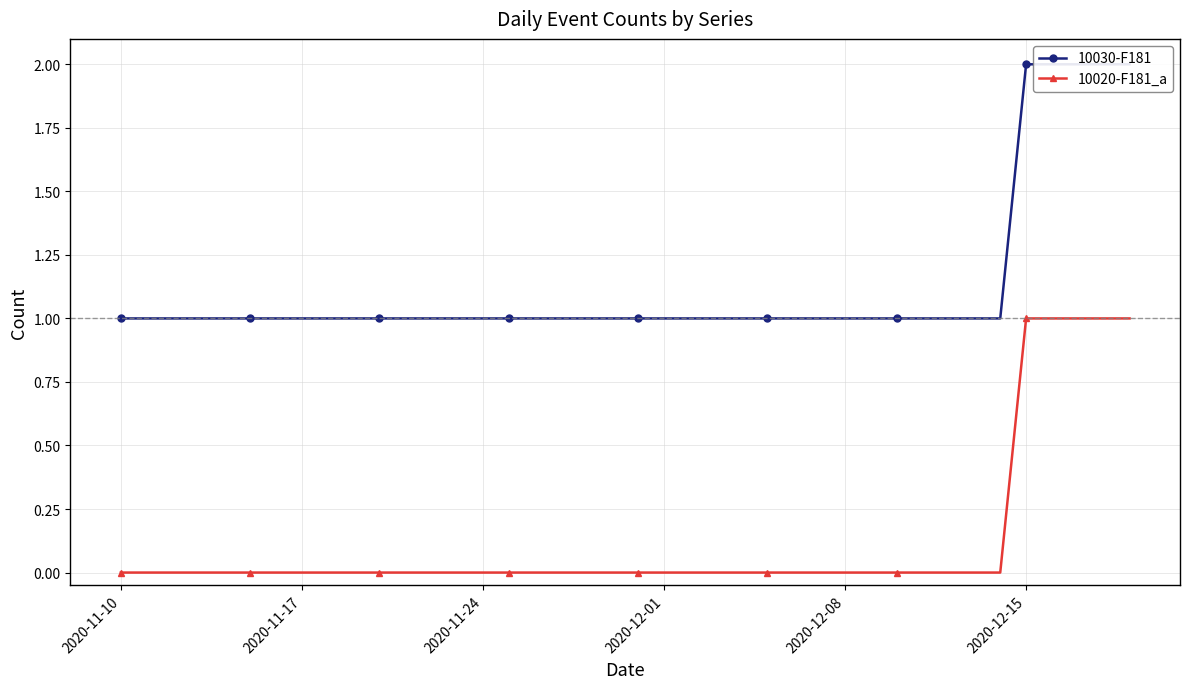

Is it true that 10030-F181 equals 2 at 24?

False